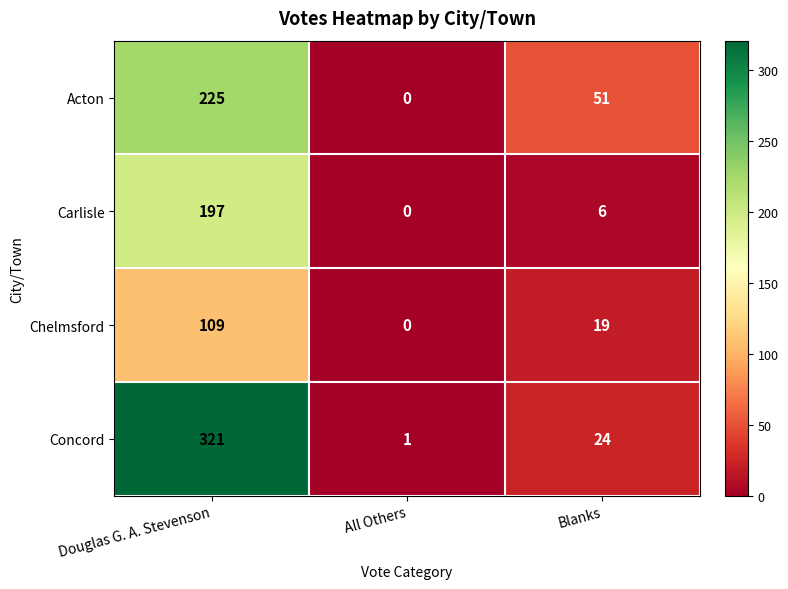

Rank the series at Blanks from lowest to highest value.

Carlisle, Chelmsford, Concord, Acton